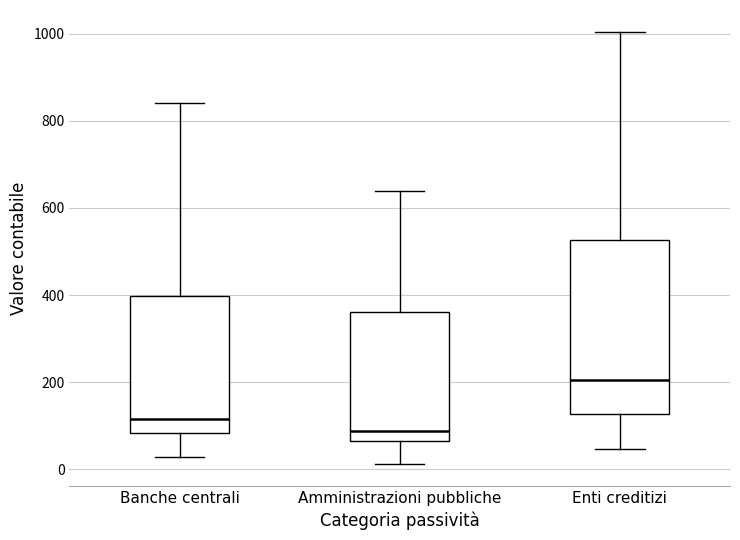

Where does the median line of the box for Enti creditizi sit on the y-axis? The values are not printed on the chart, so give them approximately, as read against the axis.

200